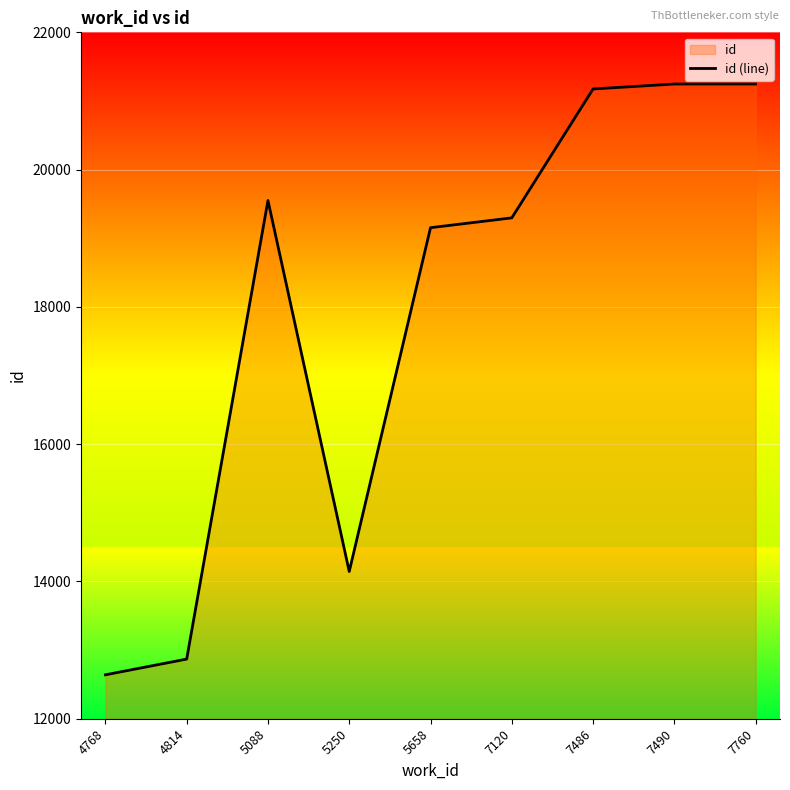

How many points are lower than both their immediate neighbors (excluding endpoints)?

1